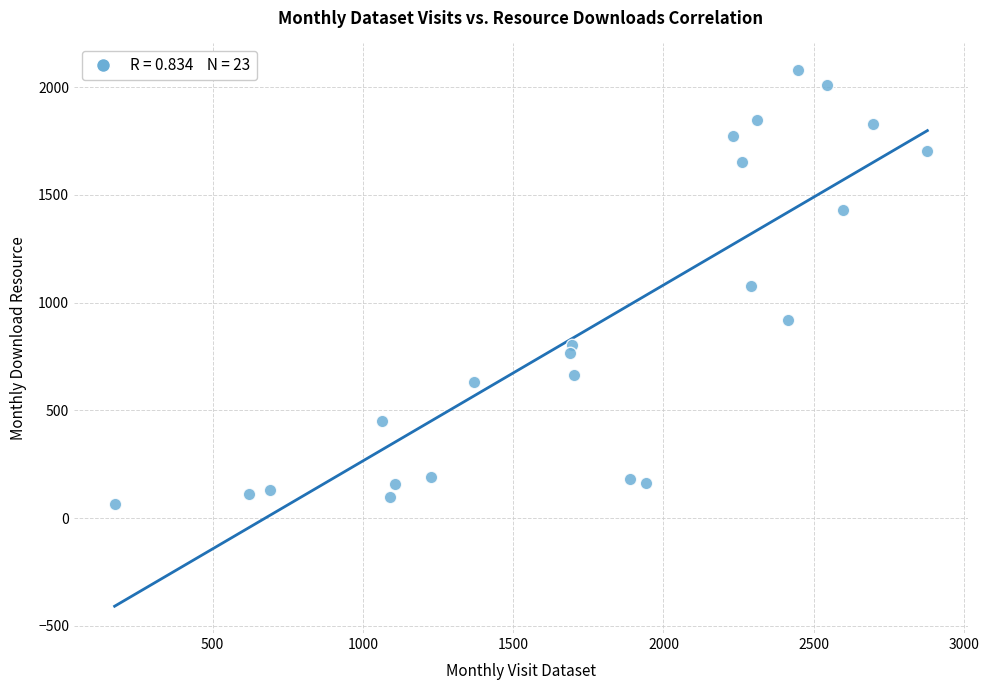

What is the range of X values (max minus min)?

2704